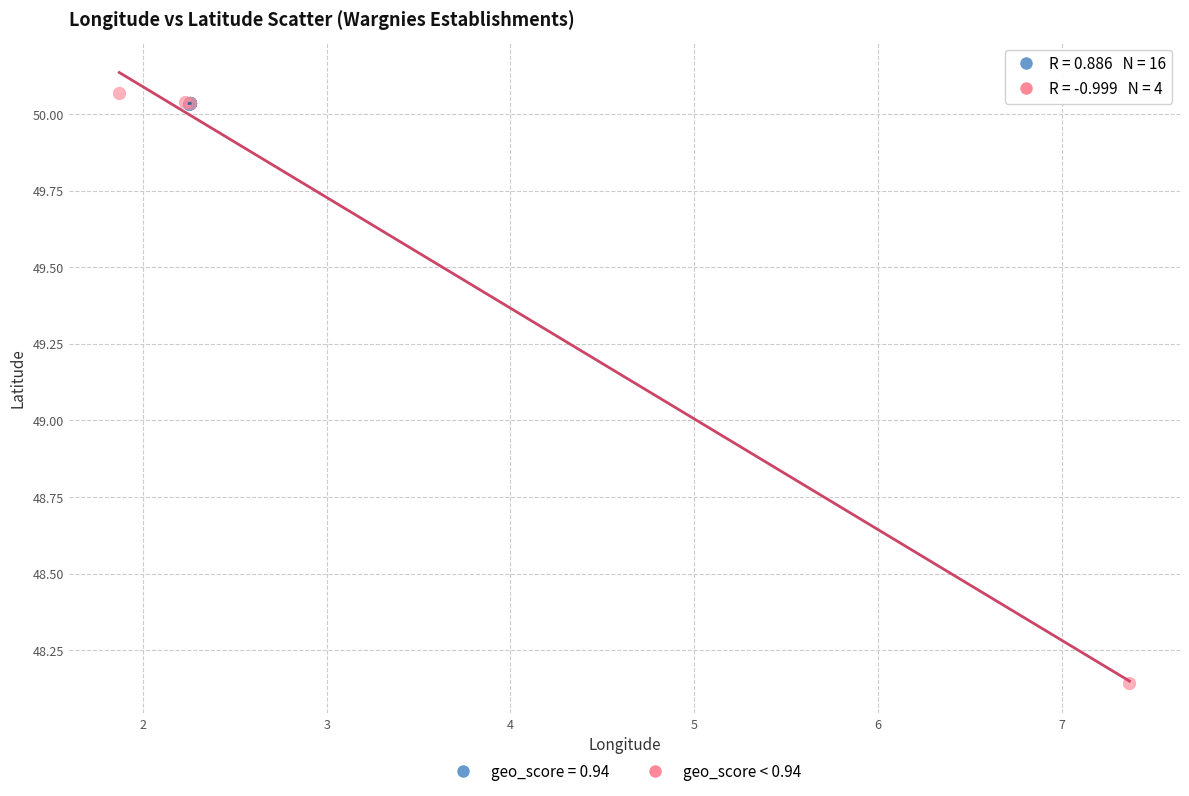

Which series reaches the minimum Y coordinate?

geo_score < 0.94